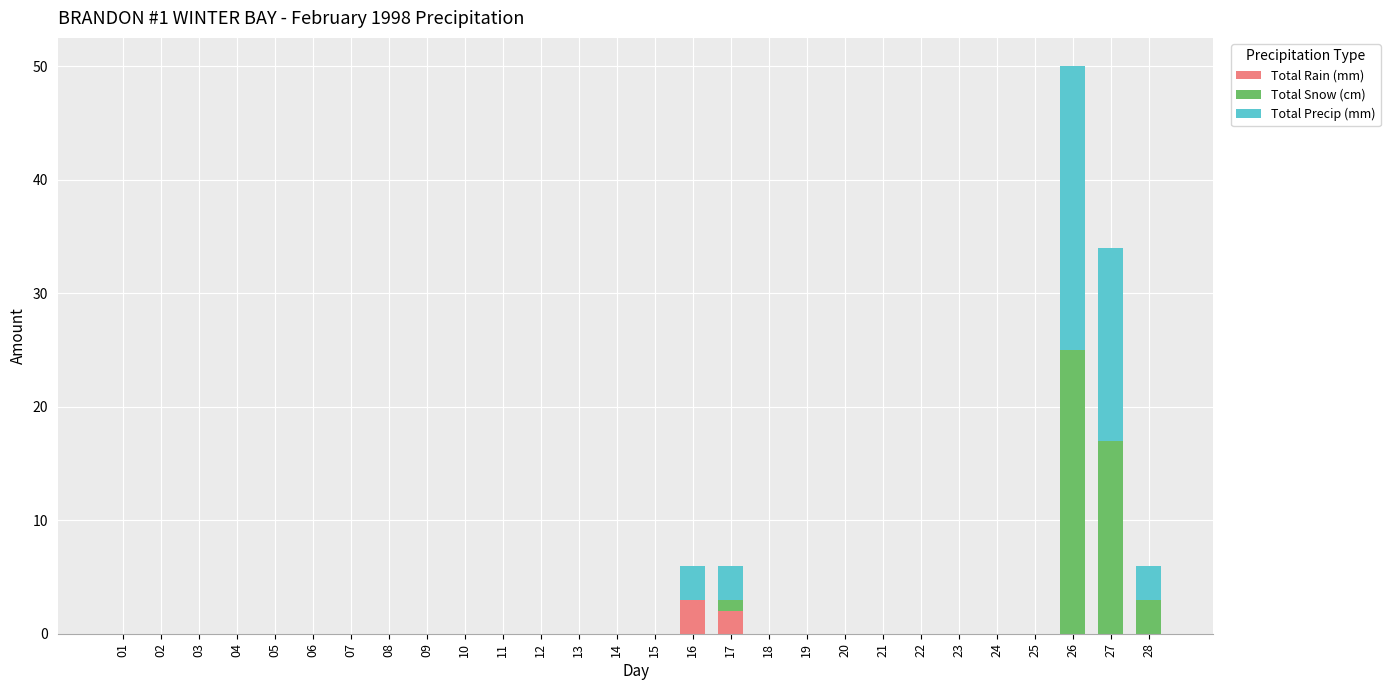

How many categories are shown in the chart?

28